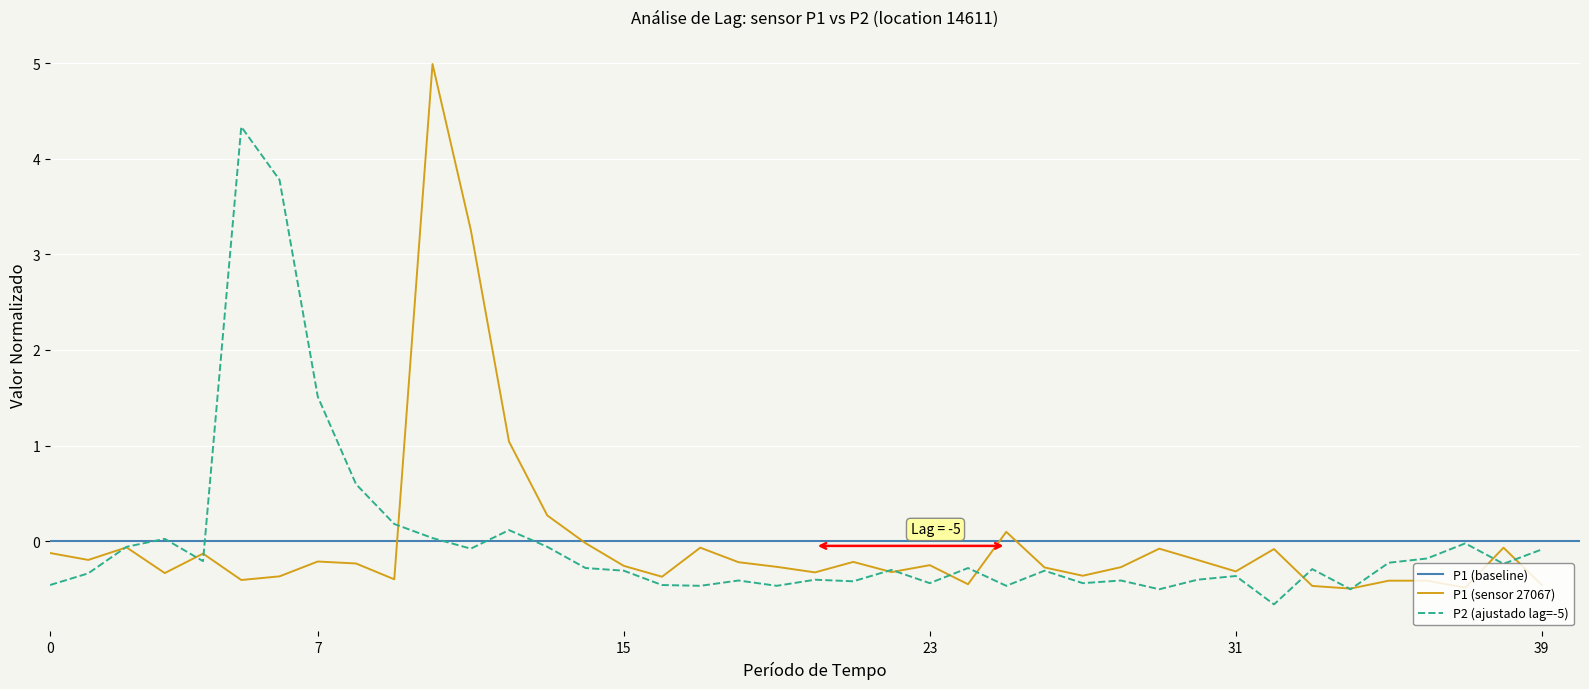

Is this an area chart (filled region under the line)?

No